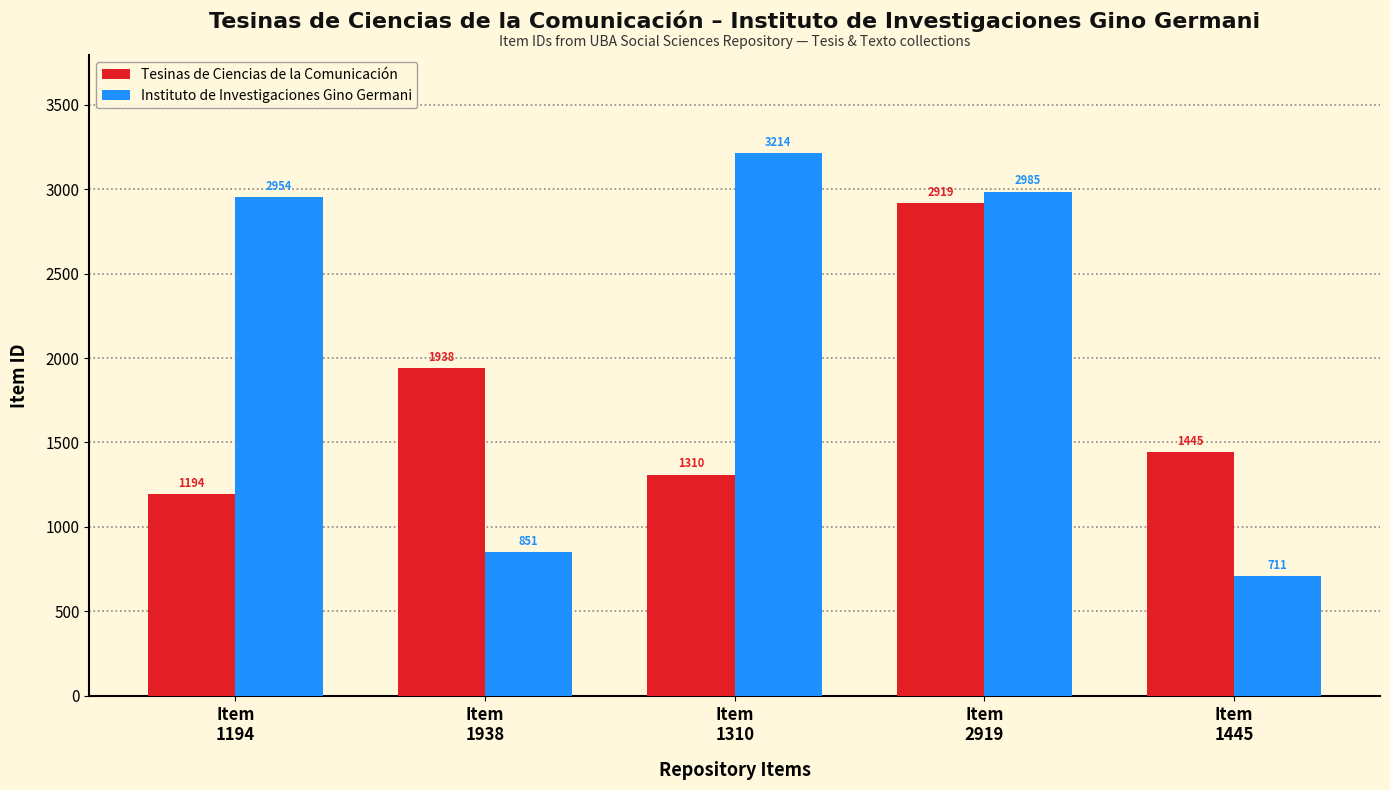

Which series has the largest total across all categories?

Instituto de Investigaciones Gino Germani